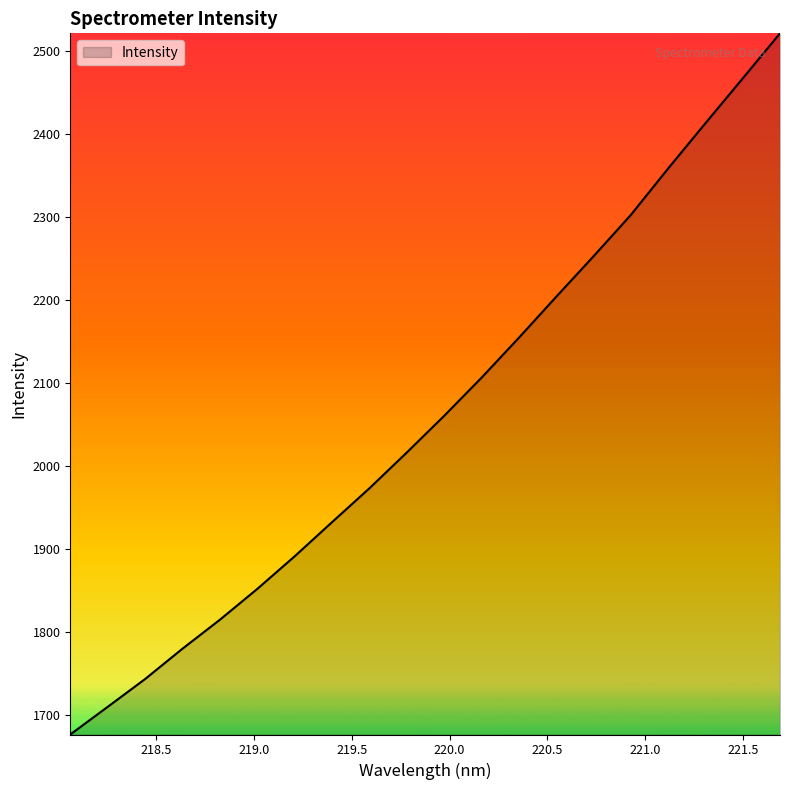

What is the maximum value shown in the chart?

2520.8